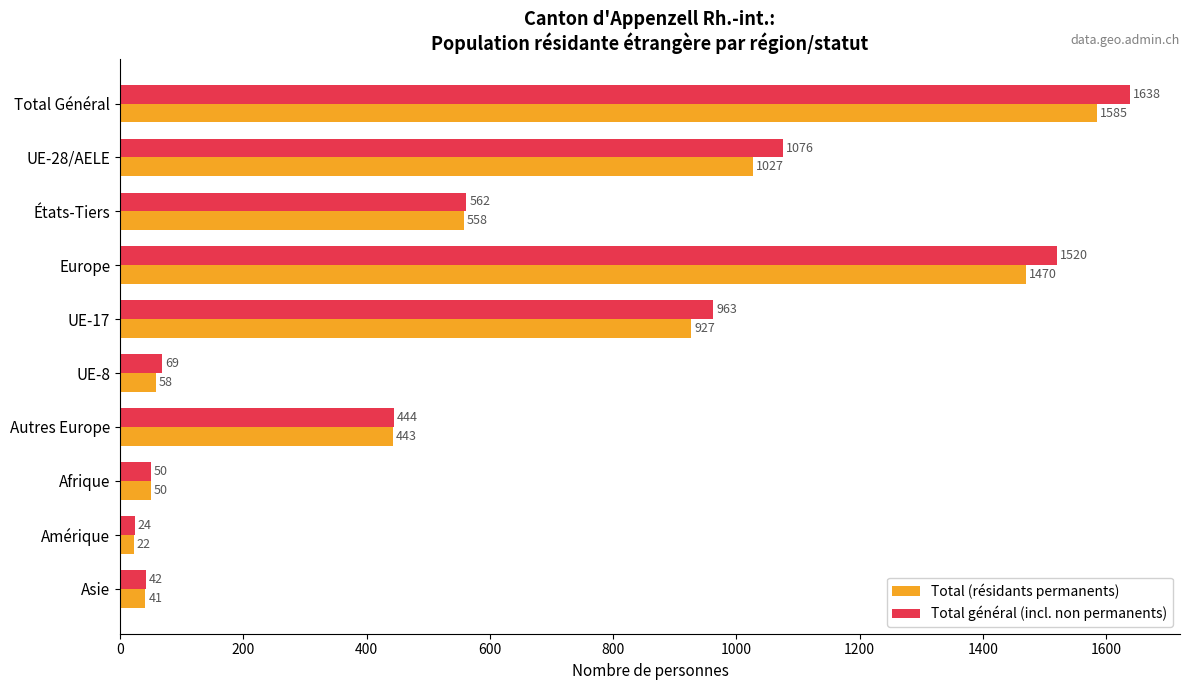

What is the approximate value of Total (résidants permanents) at États-Tiers, to the nearest 100?

600